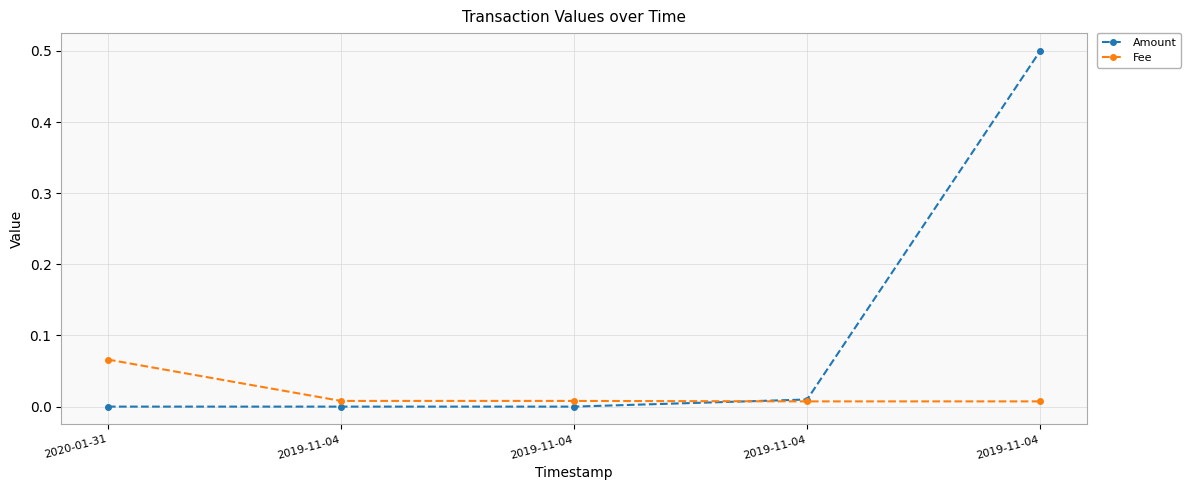

What is the label of the 3rd point from the right?

2019-11-04